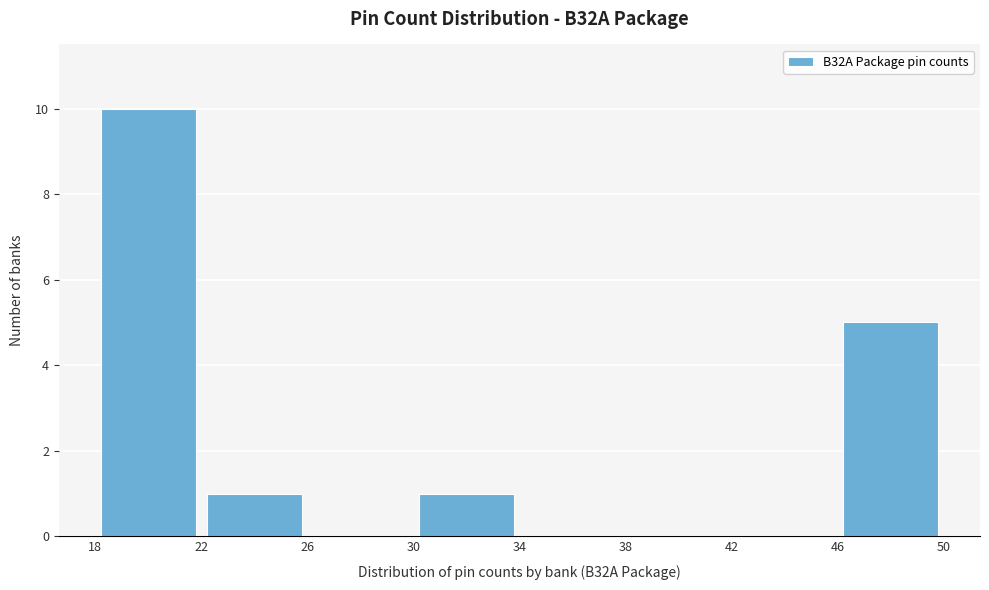

What is the height of the bar covering 22 to 26 on the x-axis? The values are not printed on the chart, so give them approximately, as read against the axis.

1